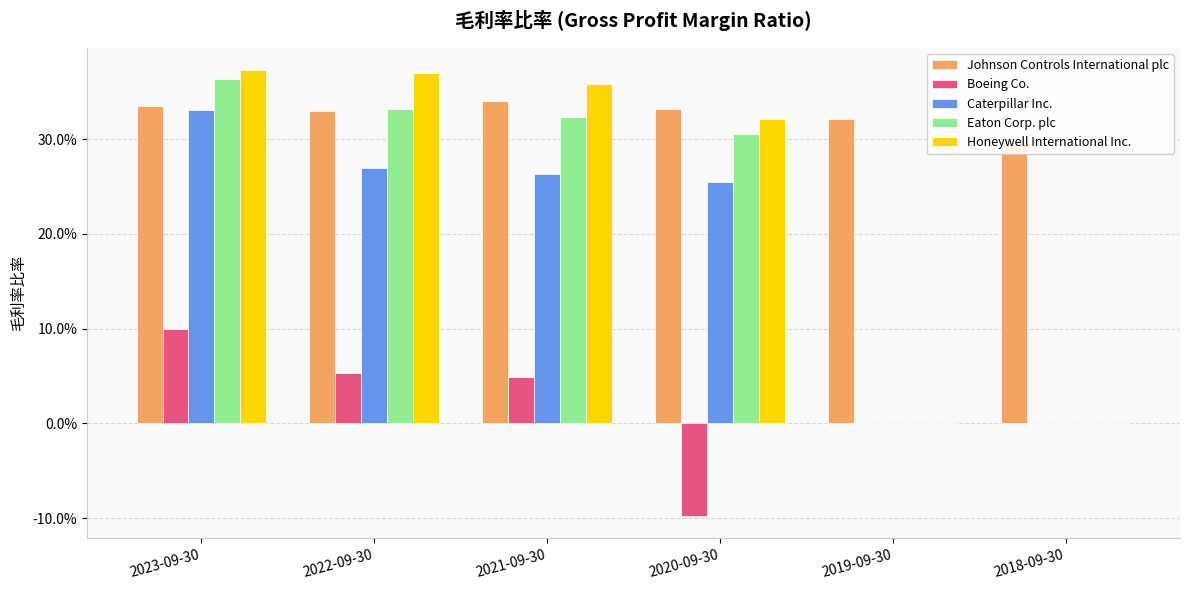

Count the Honeywell International Inc. values in the range 0 to 1.

6